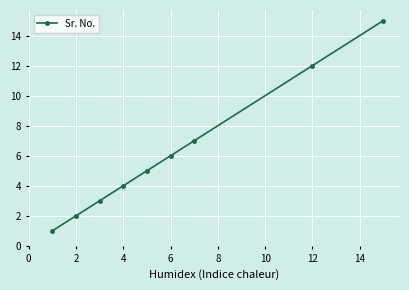

What is the difference between the maximum and second lowest values?

13